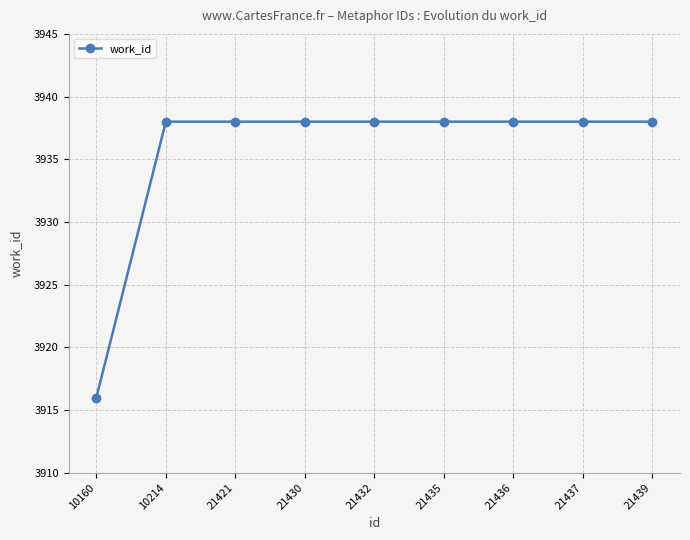

Reading left to right, transcribe all the data shown in this chart.

3916	3938	3938	3938	3938	3938	3938	3938	3938